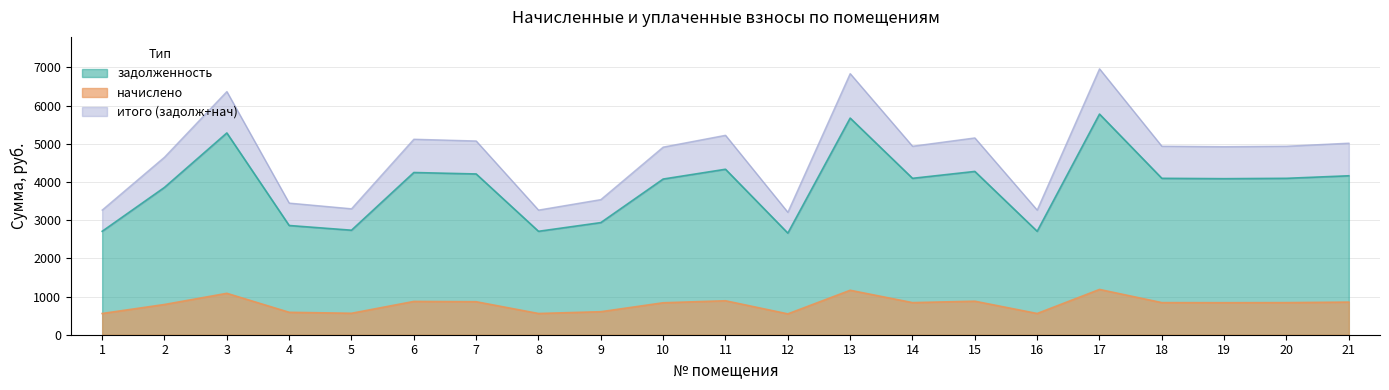

At how many categories does at least one series exceed 1061?

21